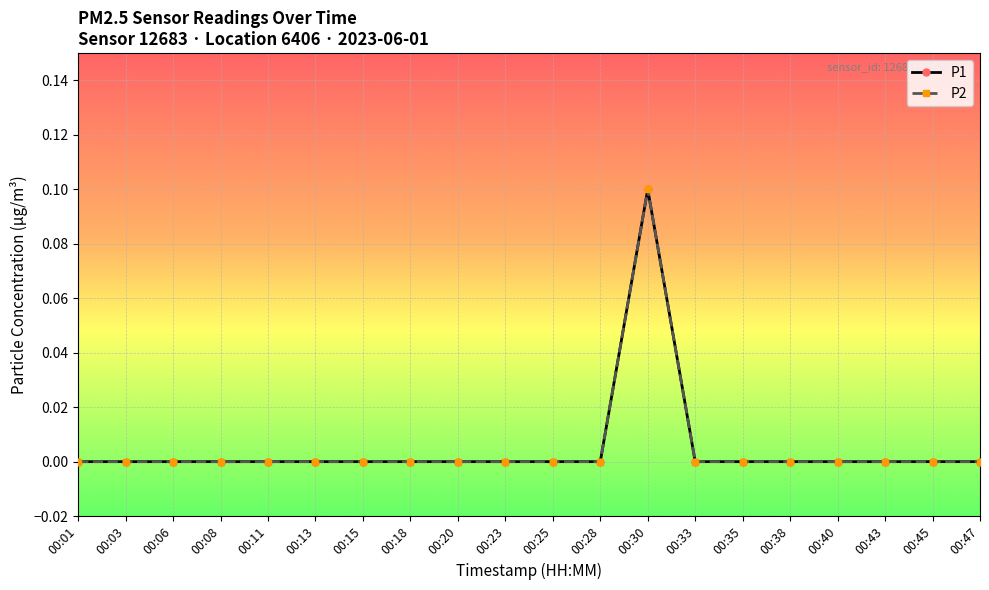

Is this an area chart (filled region under the line)?

No